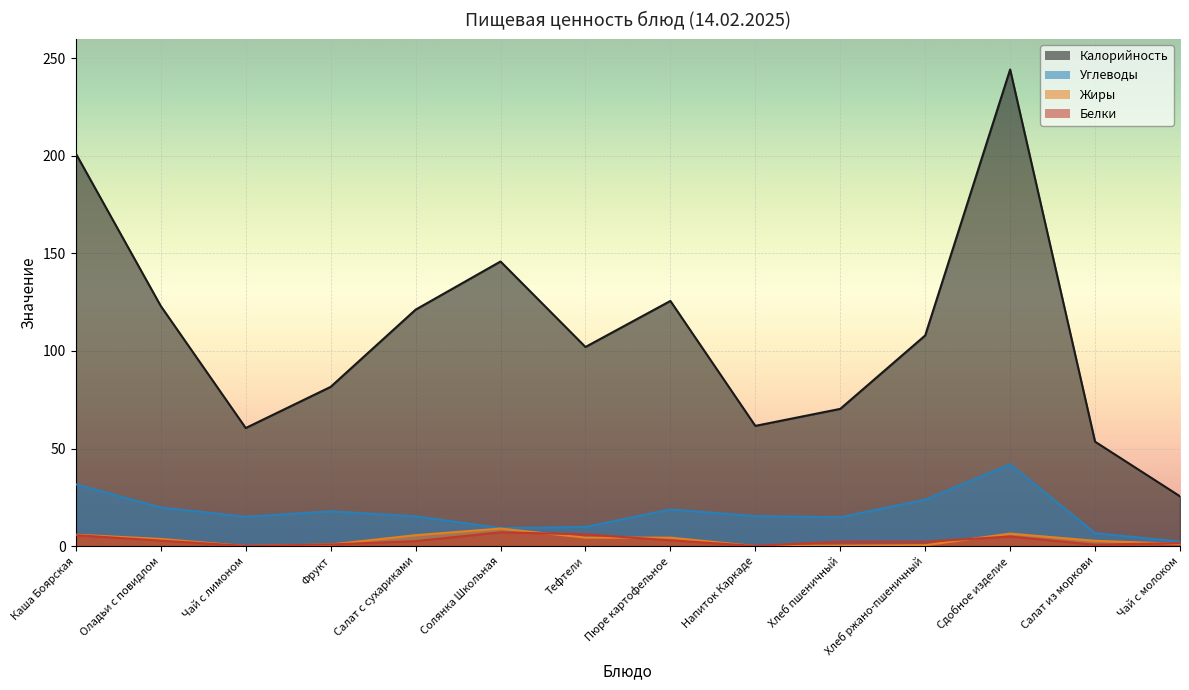

Reading right to left, transcribe all the data shown in this chart.

Калорийность: Чай с молоком=25.5	Салат из моркови=53.5	Сдобное изделие=244.3	Хлеб ржано-пшеничный=108.0	Хлеб пшеничный=70.3	Напиток Каркаде=61.6	Пюре картофельное=125.6	Тефтели=102.0	Солянка Школьная=145.9	Салат с сухариками=121.2	Фрукт=81.6	Чай с лимоном=60.5	Оладьи с повидлом=123.0	Каша Боярская=201.2
Белки: Чай с молоком=1.5	Салат из моркови=0.7	Сдобное изделие=4.9	Хлеб ржано-пшеничный=2.2	Хлеб пшеничный=2.3	Напиток Каркаде=0.1	Пюре картофельное=2.9	Тефтели=6.0	Солянка Школьная=7.0	Салат с сухариками=2.5	Фрукт=0.8	Чай с лимоном=0.1	Оладьи с повидлом=2.8	Каша Боярская=5.6
Жиры: Чай с молоком=1.1	Салат из моркови=2.7	Сдобное изделие=6.4	Хлеб ржано-пшеничный=0.4	Хлеб пшеничный=0.2	Напиток Каркаде=0.0	Пюре картофельное=4.3	Тефтели=4.3	Солянка Школьная=9.0	Салат с сухариками=5.6	Фрукт=0.8	Чай с лимоном=0.0	Оладьи с повидлом=3.6	Каша Боярская=5.8
Углеводы: Чай с молоком=2.3	Салат из моркови=6.6	Сдобное изделие=41.9	Хлеб ржано-пшеничный=23.8	Хлеб пшеничный=14.8	Напиток Каркаде=15.3	Пюре картофельное=18.8	Тефтели=9.8	Солянка Школьная=9.2	Салат с сухариками=15.2	Фрукт=17.8	Чай с лимоном=15.0	Оладьи с повидлом=19.8	Каша Боярская=31.6